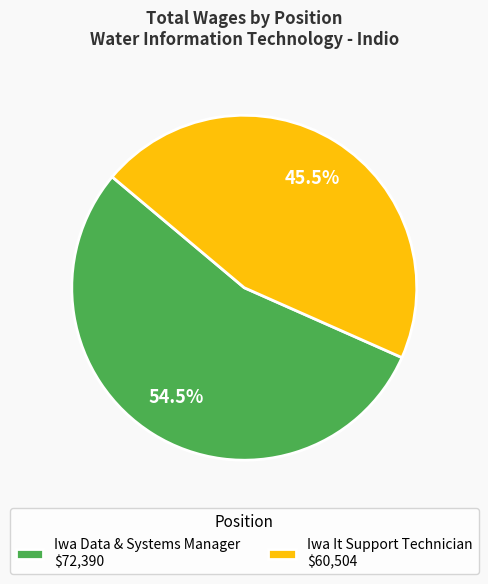

Does Iwa It Support Technician $60,504 represent more than half of the total?

No